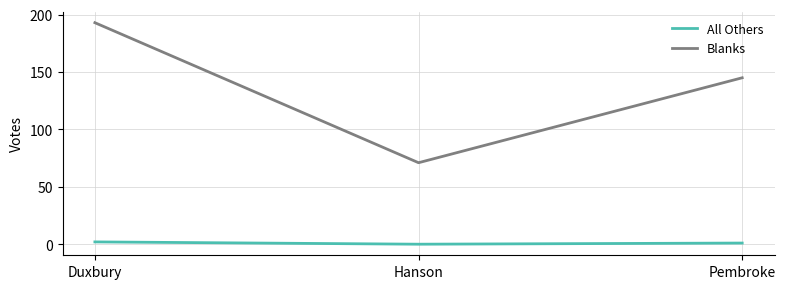

At which category is the sum across all series the highest?

Duxbury